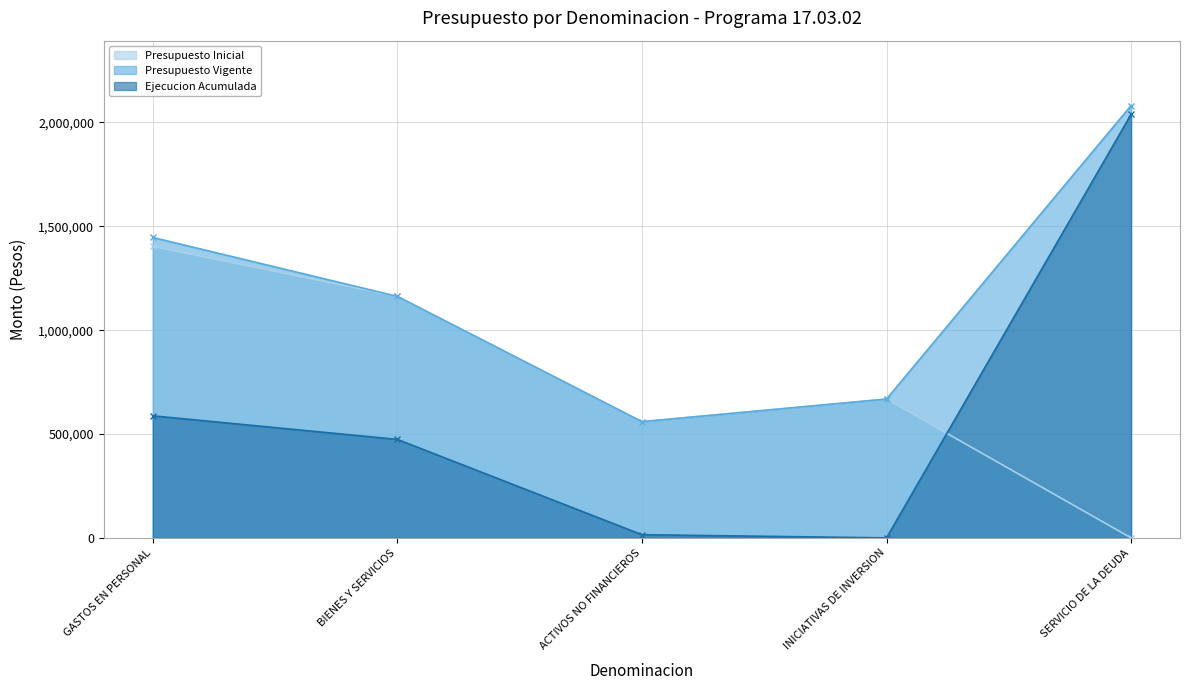

How many values in Presupuesto Inicial are above zero?

4